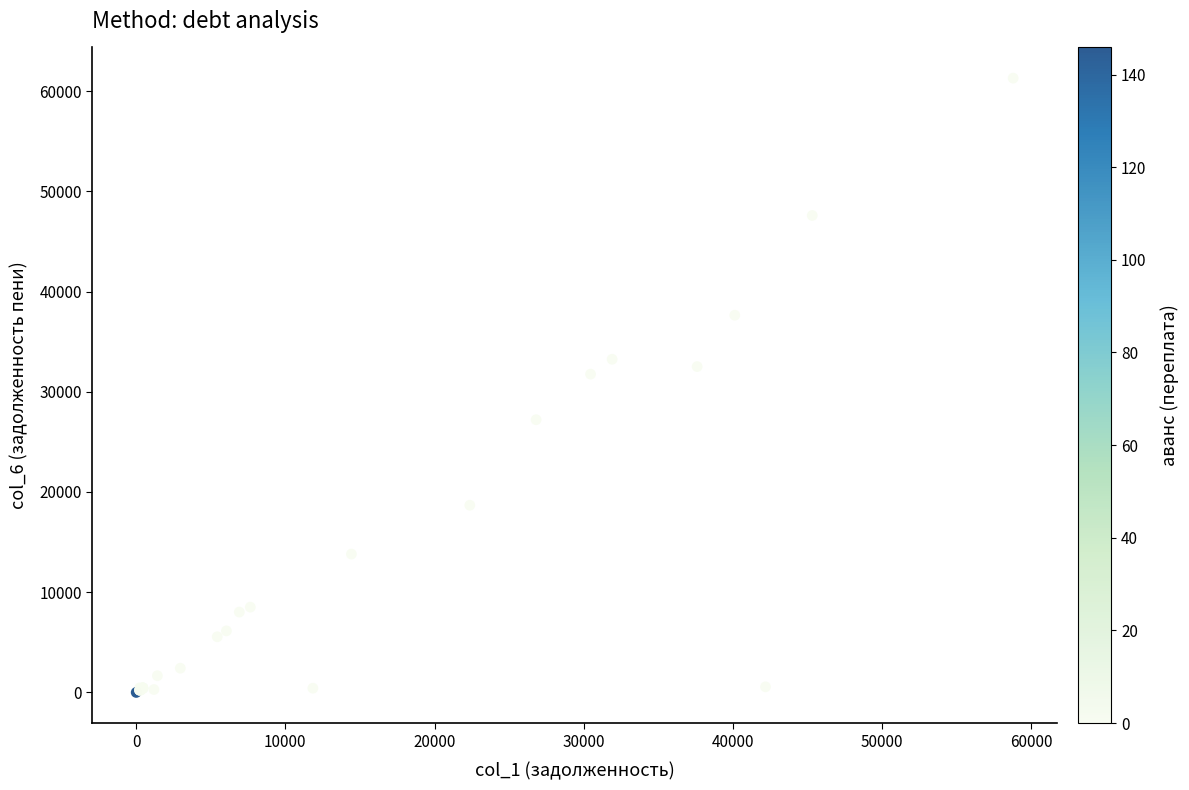

What Y value in the scatter plot is closest to 30646?

31760.7